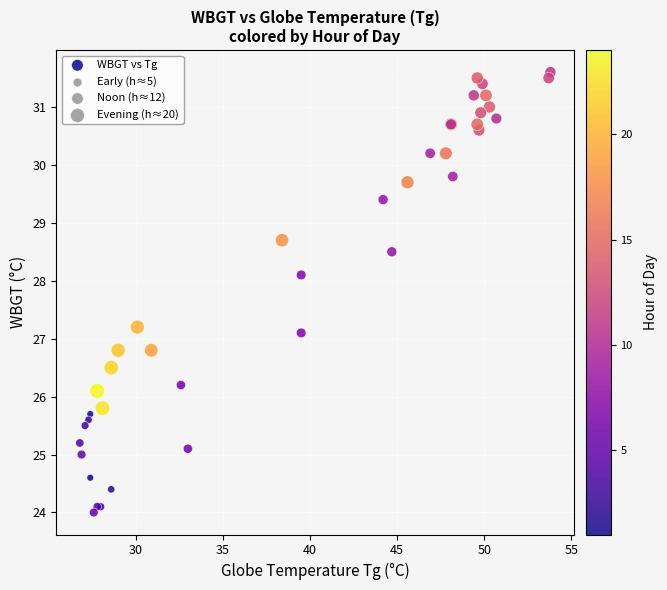

What Y value in the scatter plot is closest to 27?

27.1